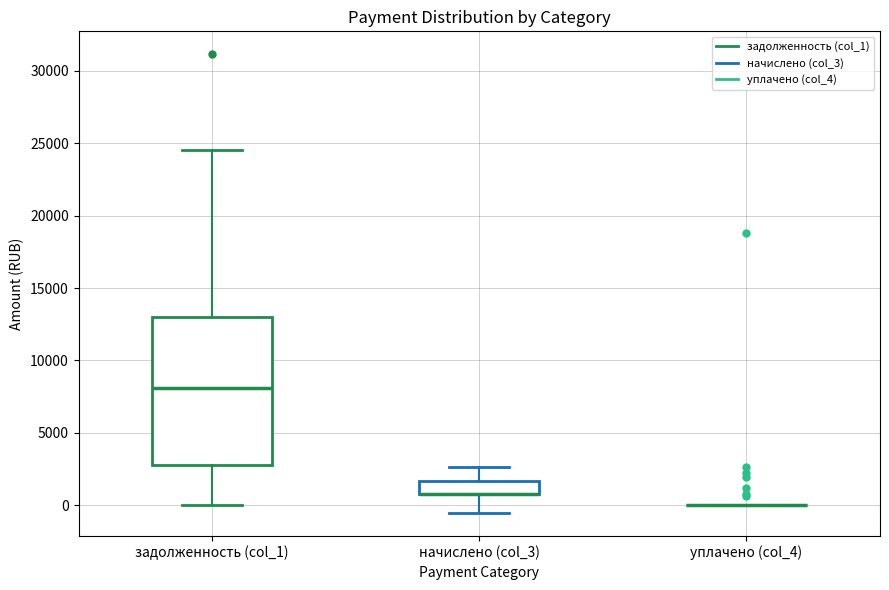

Reading left to right, read every box against the y-axis: the position of its median line, the range the box covers, and the ends of its whiskers. The values are not printed on the chart, so give them approximately, as read against the axis.

задолженность (col_1): median 8000, box 3000 to 13000, whiskers 0 to 24500
начислено (col_3): median 1000 (drawn on the box's lower edge), box 1000 to 1500, whiskers -500 to 2500
уплачено (col_4): box collapsed to a line at 0, whiskers 0 to 0